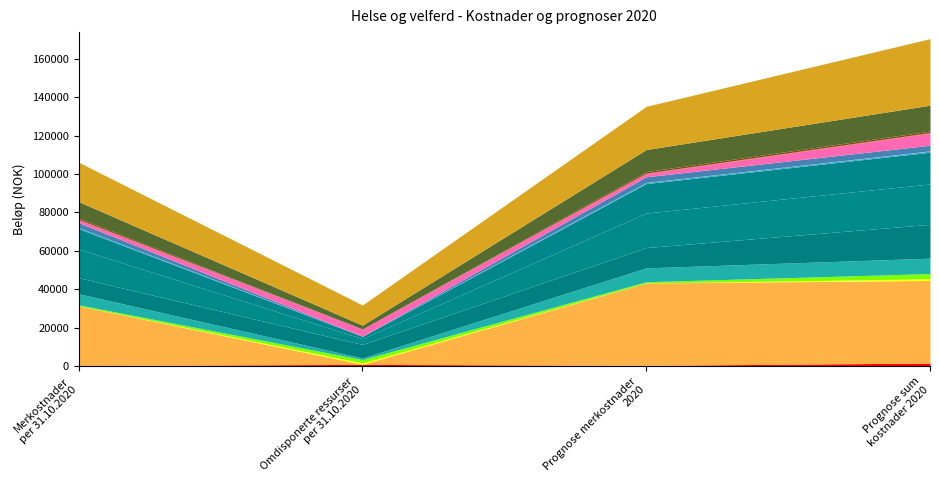

Does the chart have visible grid lines?

No